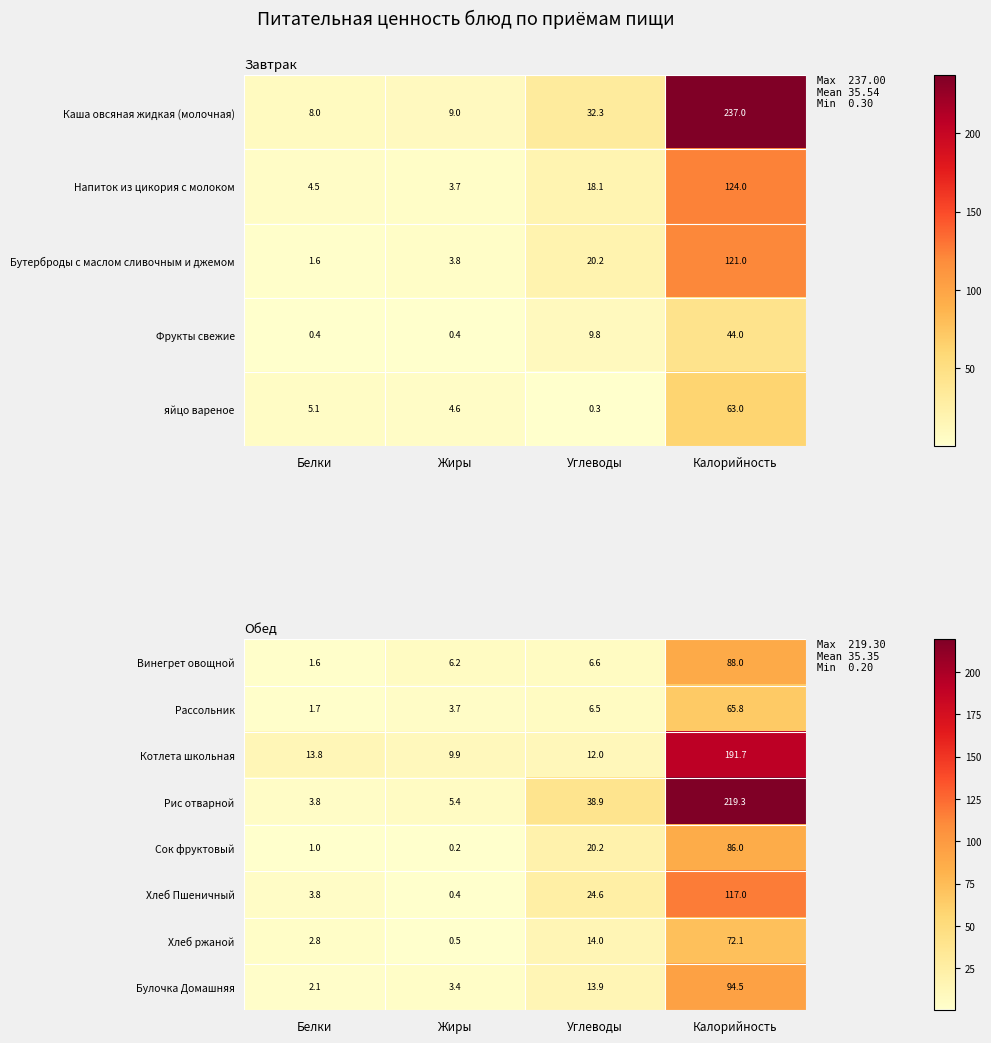

Is the value of Хлеб ржаной at Углеводы greater than the value of Хлеб Пшеничный at Калорийность?

No